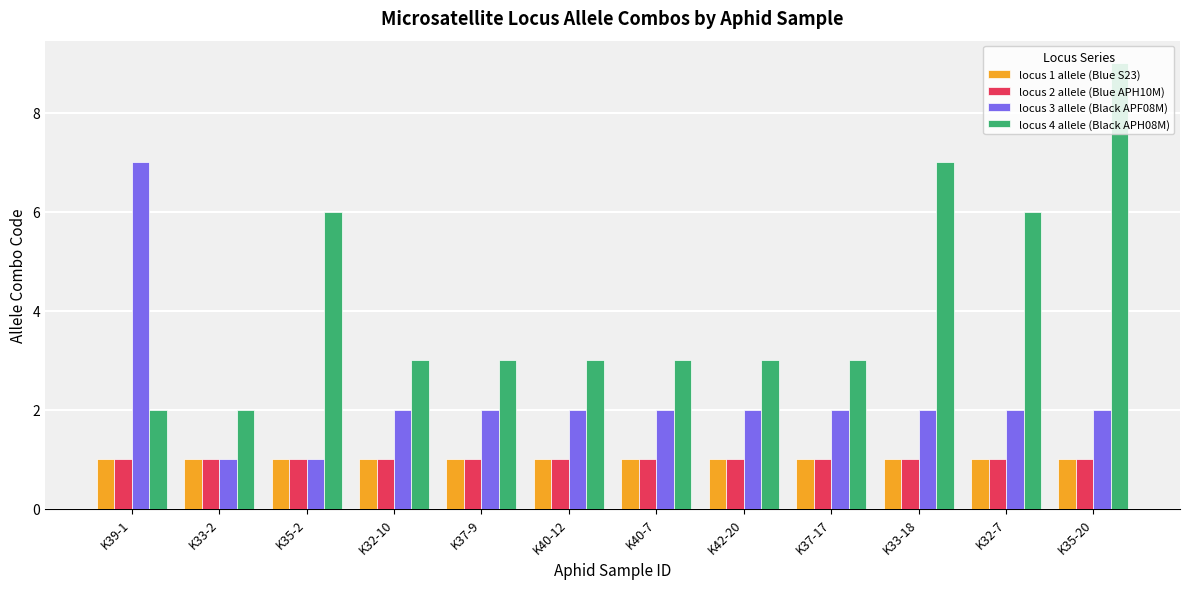

Which series has the widest spread of values?

locus 4 allele (Black APH08M)